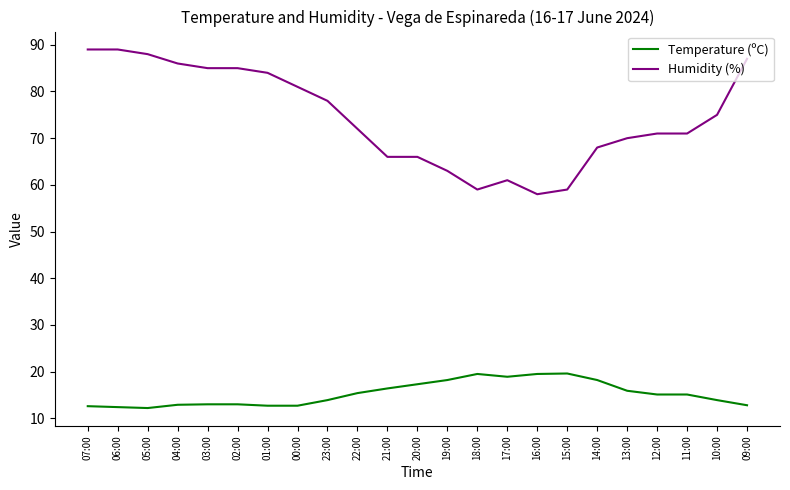

True or false: Humidity (%) has a value of 46.9 at 13:00.

False